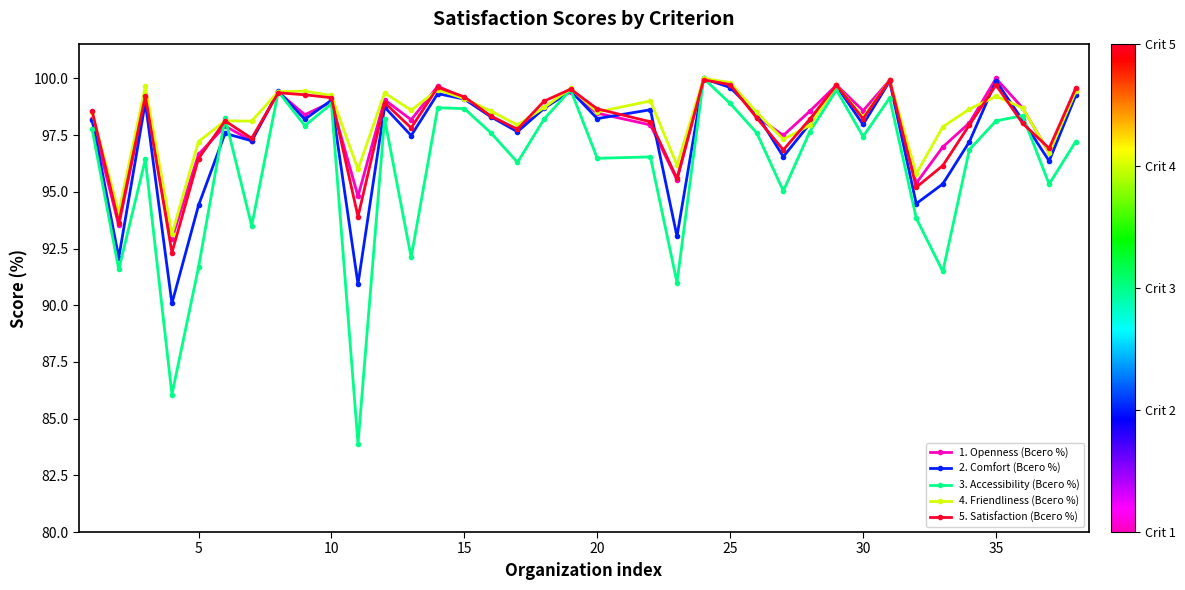

At how many categories does at least one series exceed 90?

37